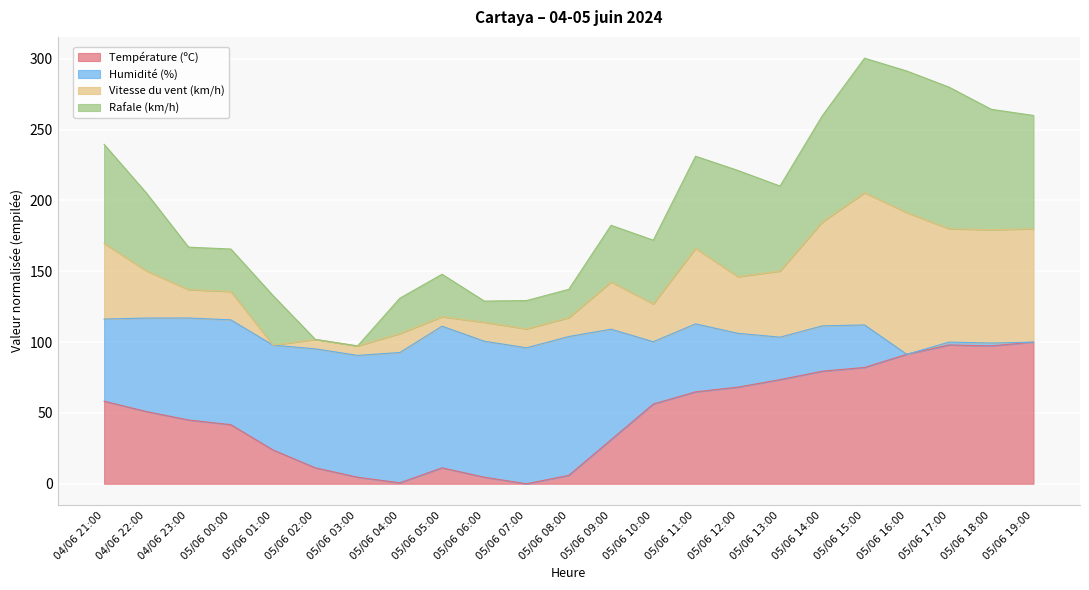

What is the total value across all series at 05/06 10:00?

172.0